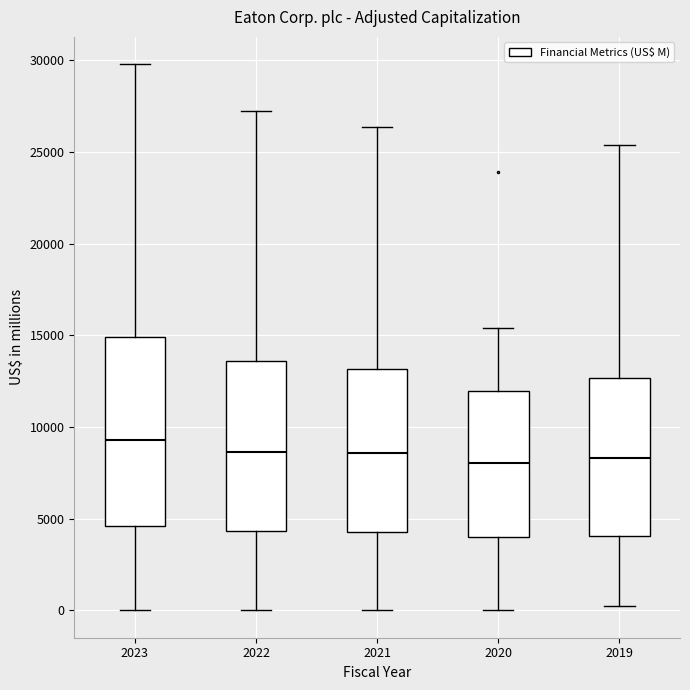

Reading left to right, transcribe this box plot: for each box, give where its median line is, the range the box spans, and where its two whiskers end, as read against the y-axis. The values are not printed on the chart, so give them approximately, as read against the axis.

2023: median 9500, box 4500 to 15000, whiskers 0 to 30000
2022: median 8500, box 4500 to 13500, whiskers 0 to 27000
2021: median 8500, box 4500 to 13000, whiskers 0 to 26500
2020: median 8000, box 4000 to 12000, whiskers 0 to 15500
2019: median 8500, box 4000 to 12500, whiskers 0 to 25500